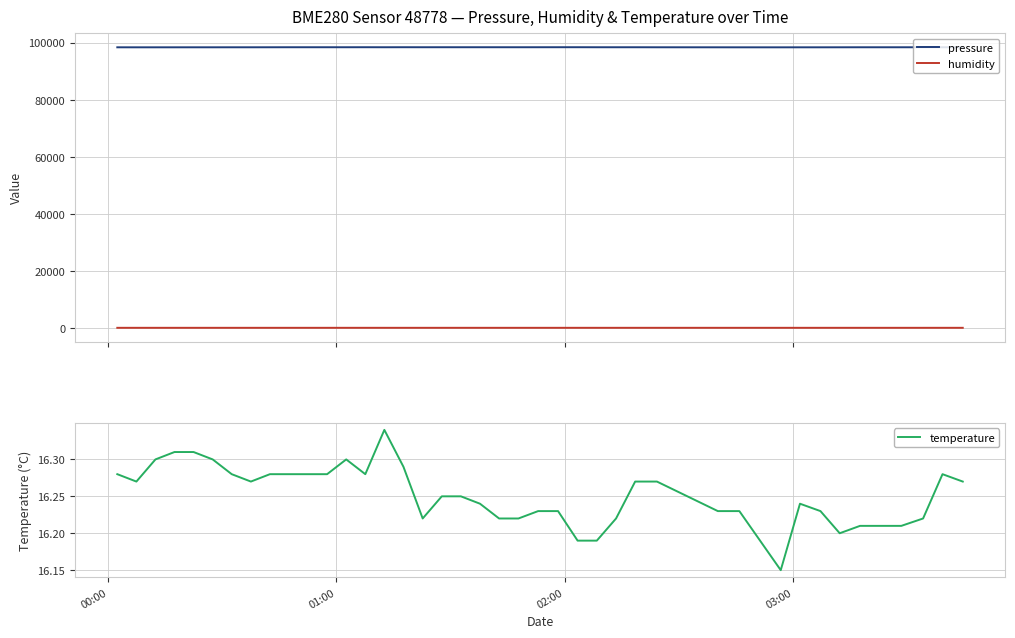

What are all the series names shown in the legend?

pressure, humidity, temperature